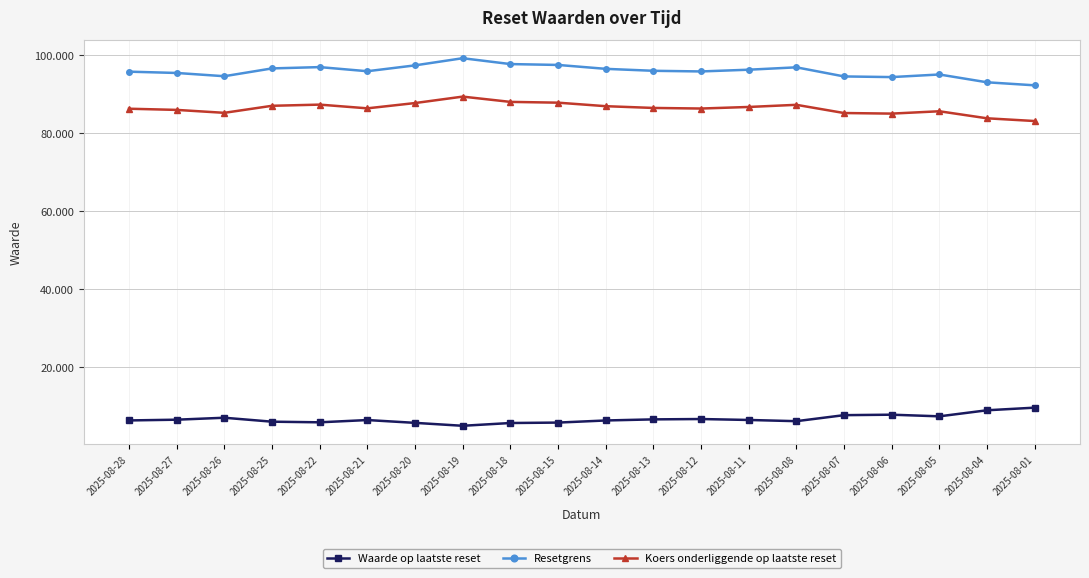

In Waarde op laatste reset, how many points are lower than both neighbors (excluding endpoints)?

4